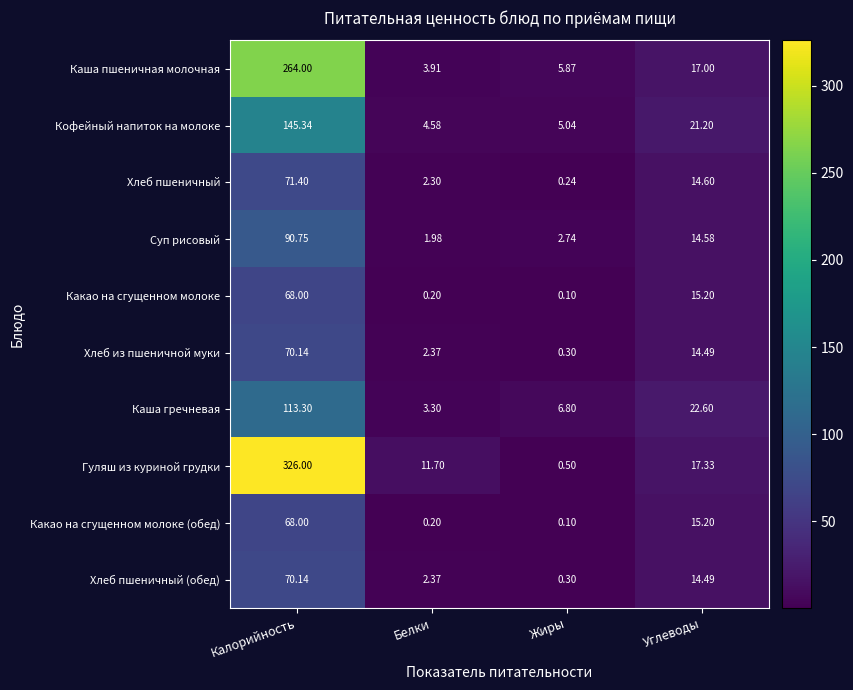

Which series has the largest total across all categories?

Гуляш из куриной грудки